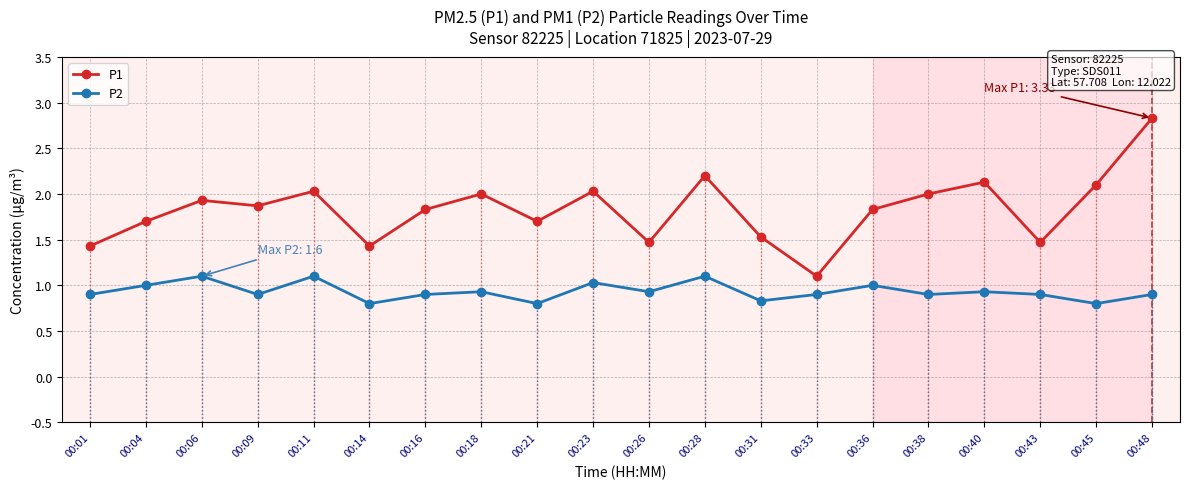

Rank the series at 00:31 from lowest to highest value.

P2, P1